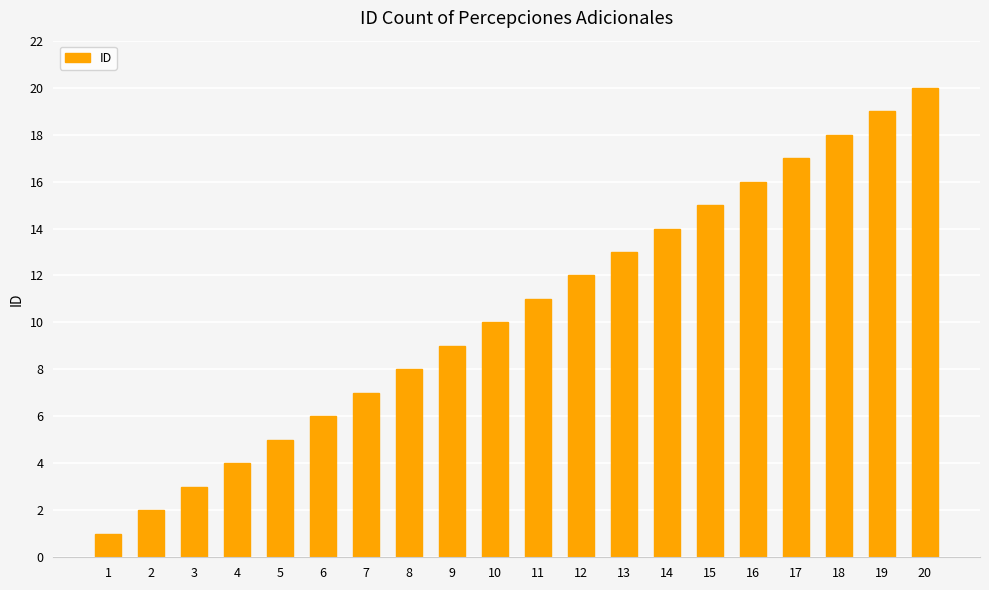

How many series are shown in this chart?

1